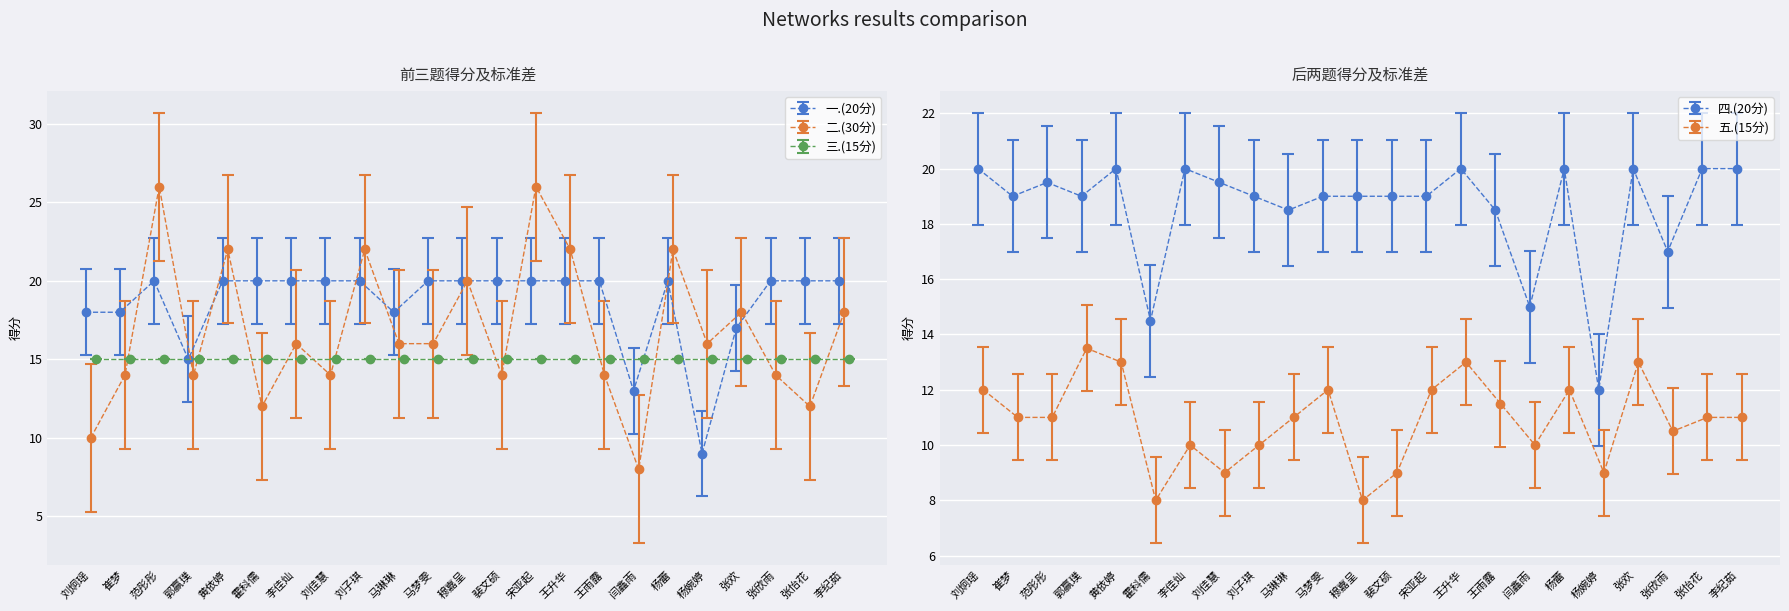

Which series has the largest total across all categories?

一.(20分)